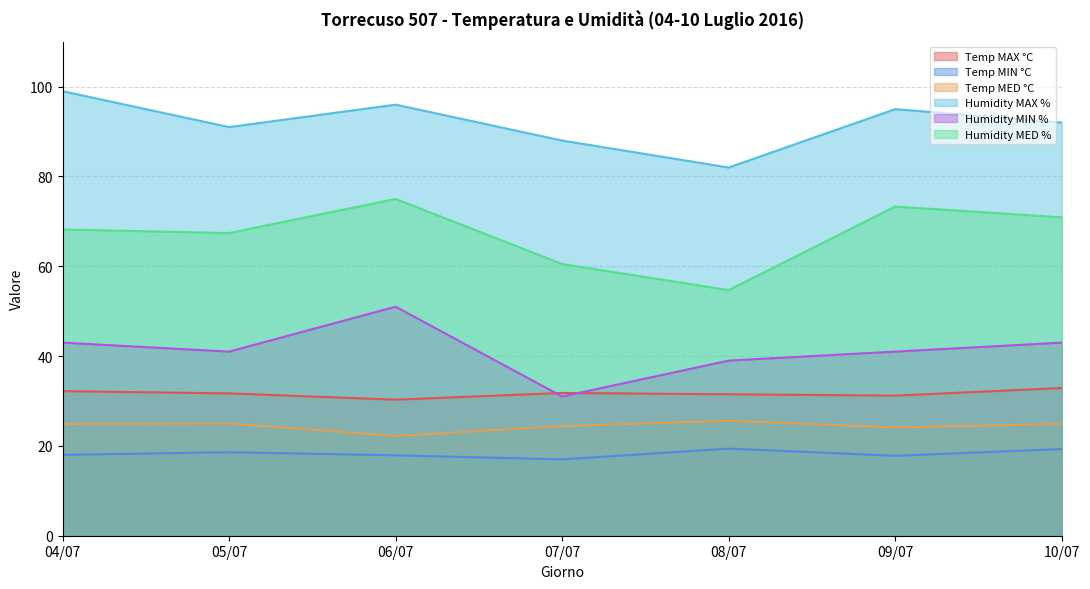

The Temp MAX °C series shows 31.8 at 07/07. True or false?

True